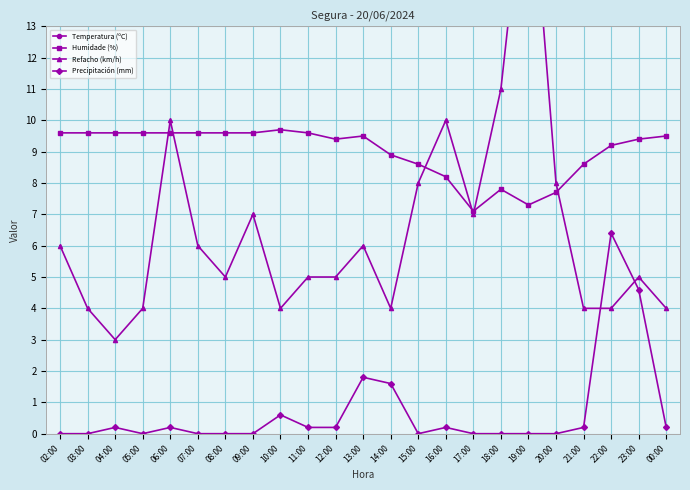

What are all the series names shown in the legend?

Temperatura (ºC), Humidade (%), Refacho (km/h), Precipitación (mm)